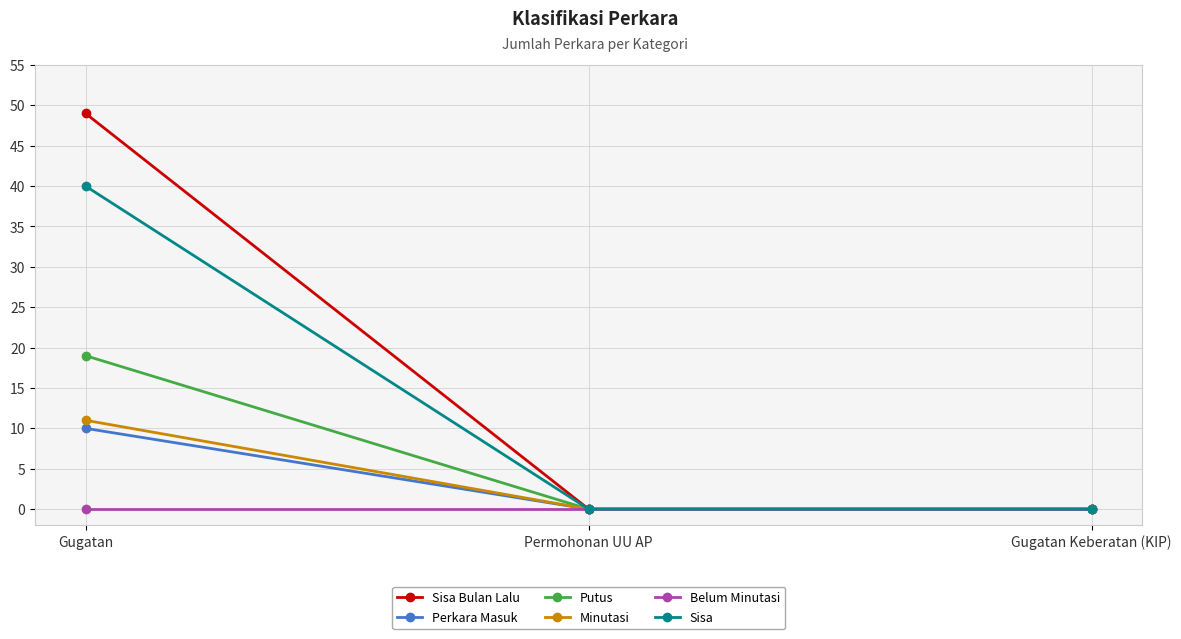

The Sisa Bulan Lalu series shows -25 at Permohonan UU AP. True or false?

False